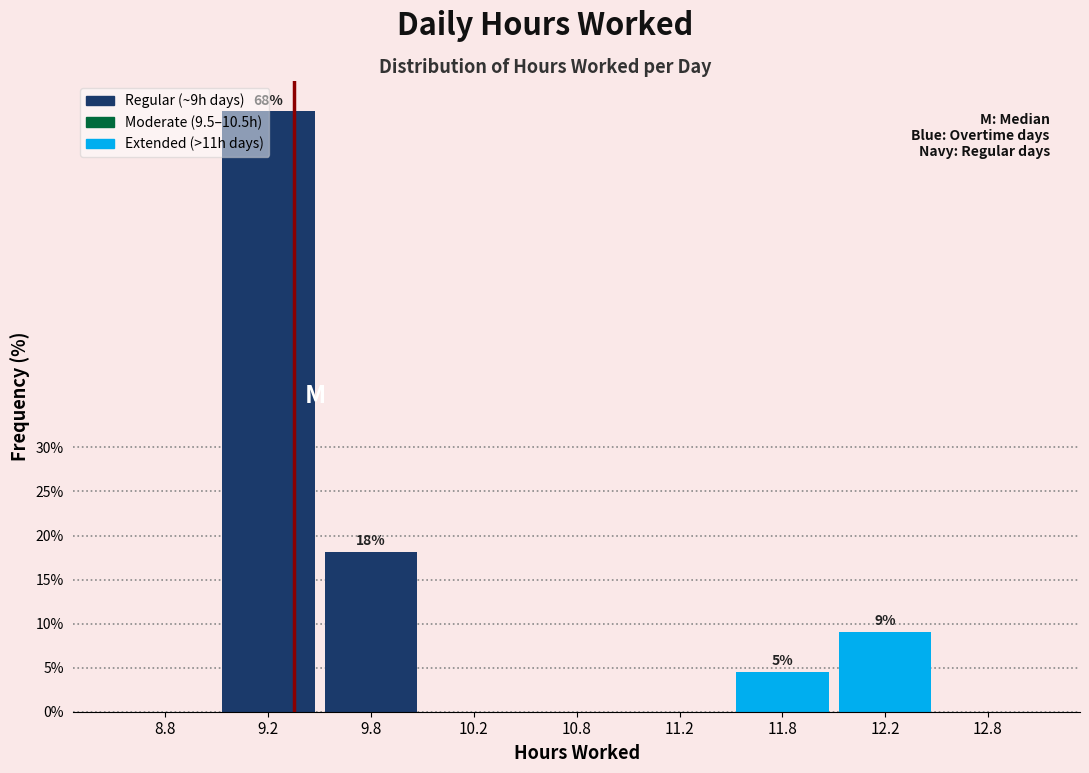

The chart shows a value of 0.0 at 10.8. True or false?

True